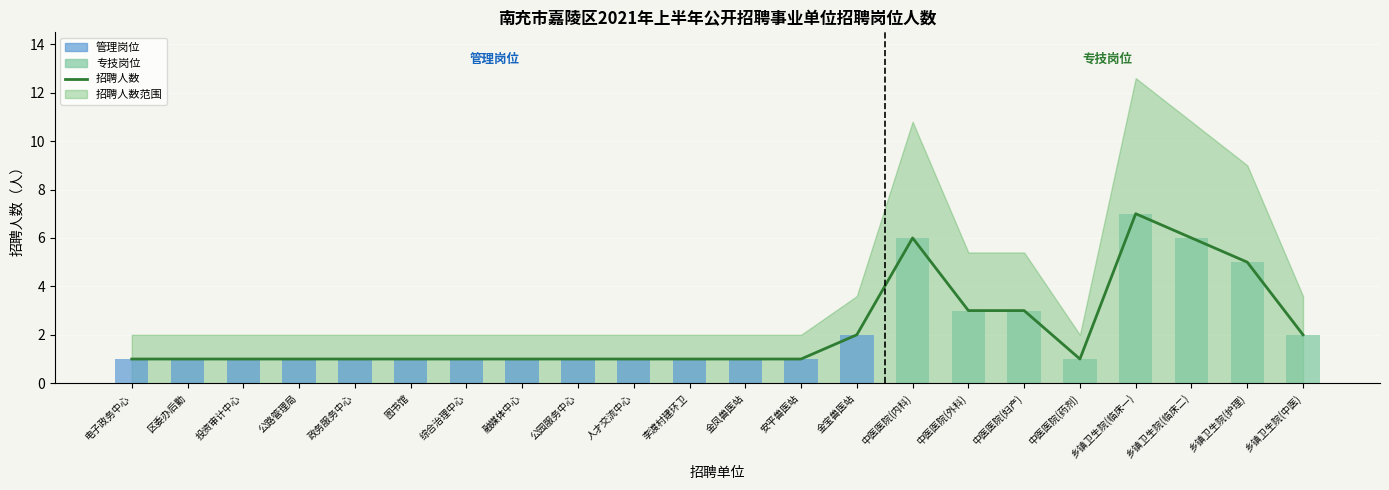

Is the value of 招聘人数 at 李渡村建环卫 greater than the value of 各岗位招聘人数 at 乡镇卫生院(中医)?

No